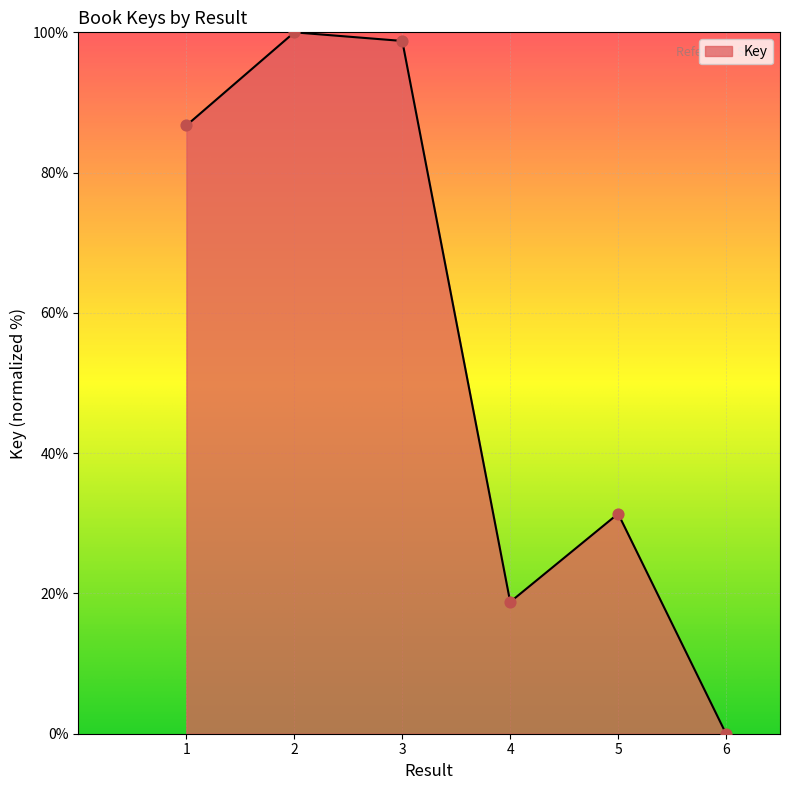

What is the change in value from 2 to 3?

-1.2